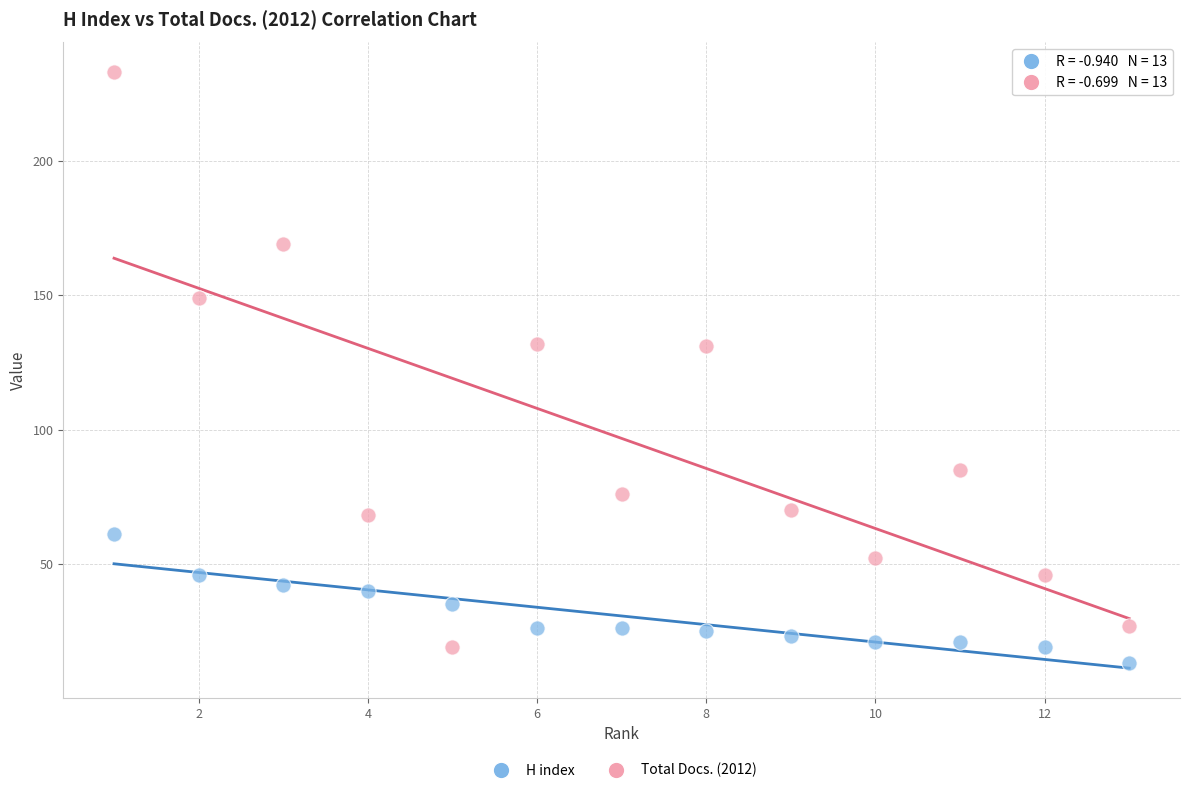

Across all data points, what is the range of X values (max minus min)?

12